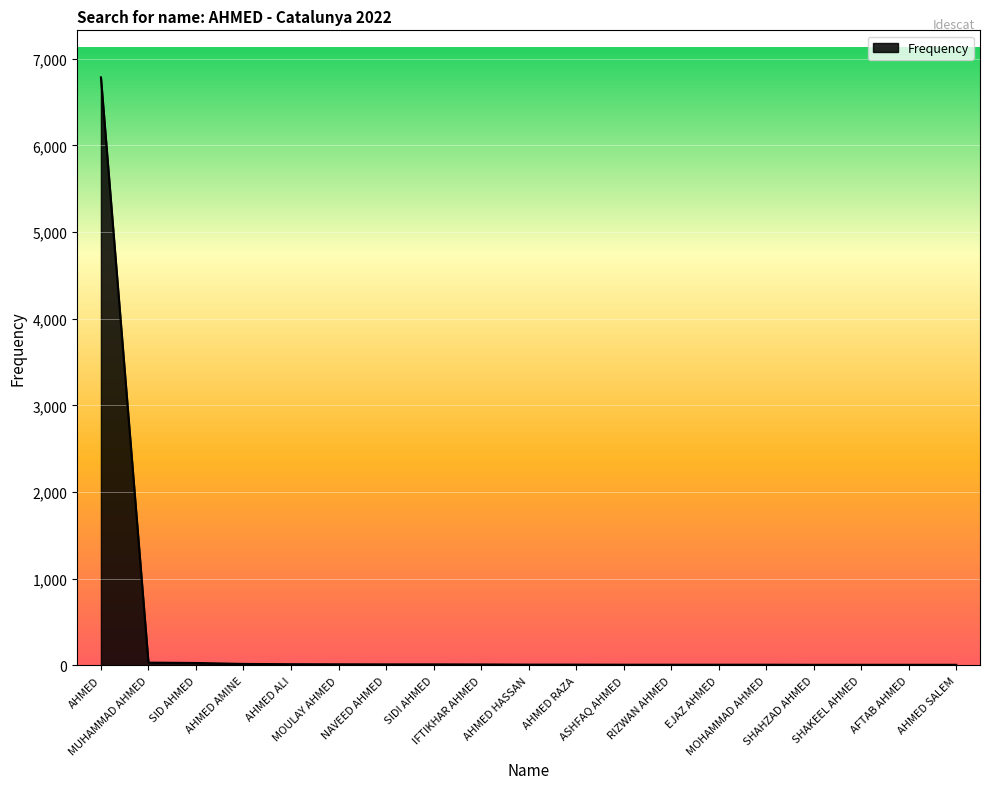

What is the change in value from AHMED to SIDI AHMED?

-6772